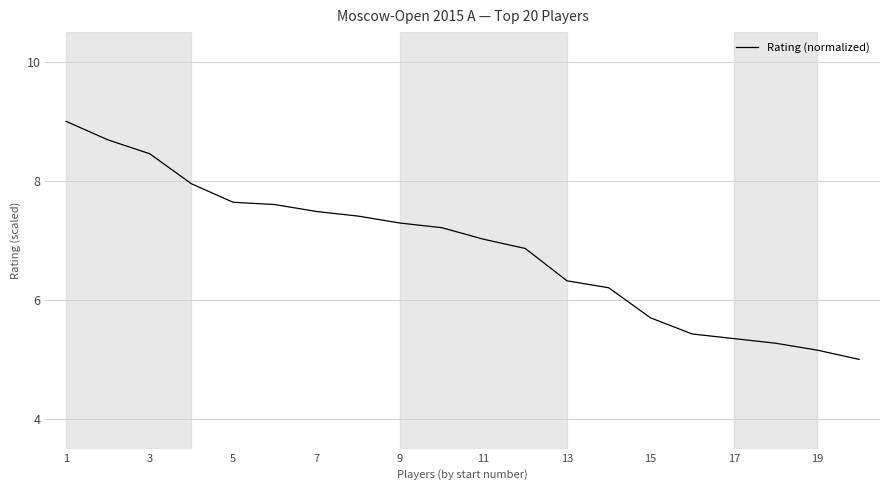

What is the maximum value shown in the chart?

9.0